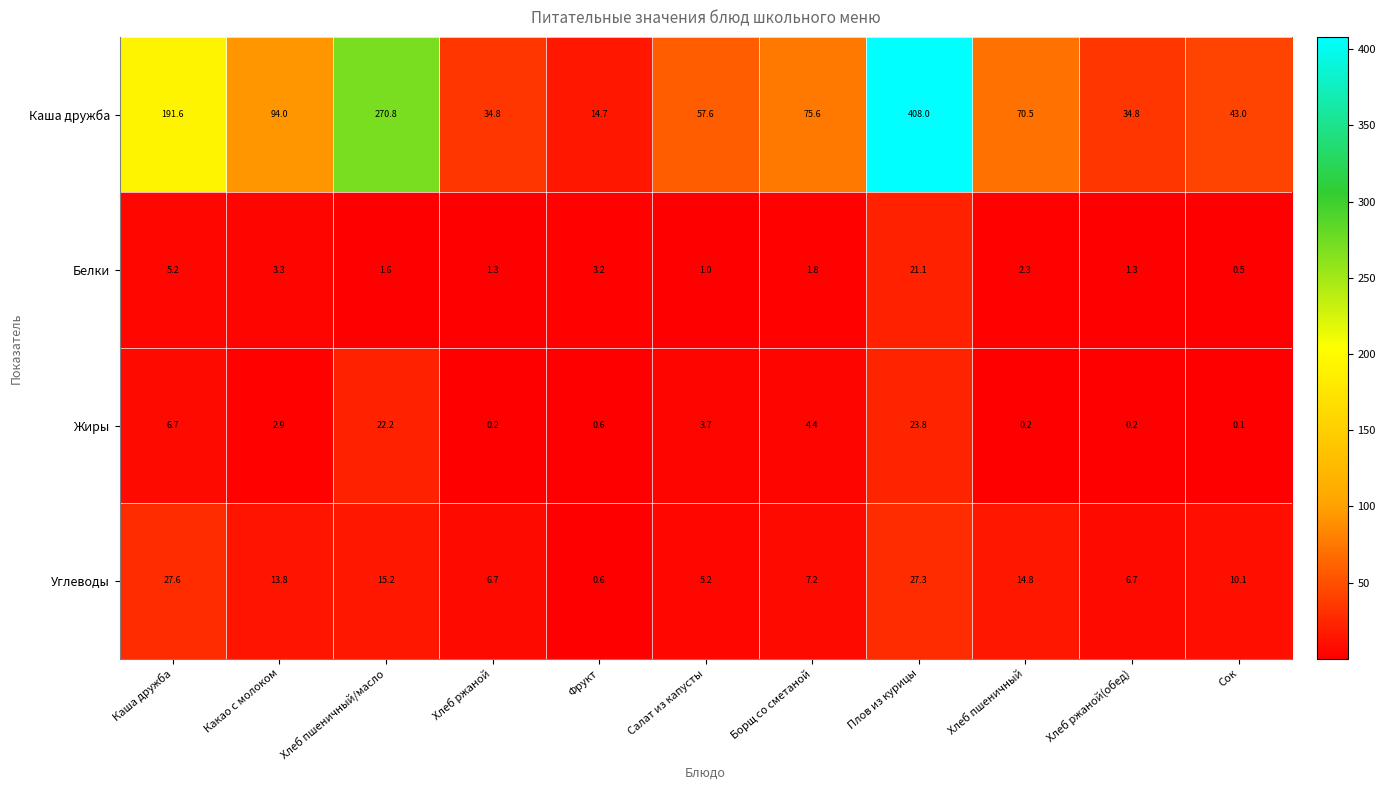

Which series has the largest range (max minus min)?

Каша дружба